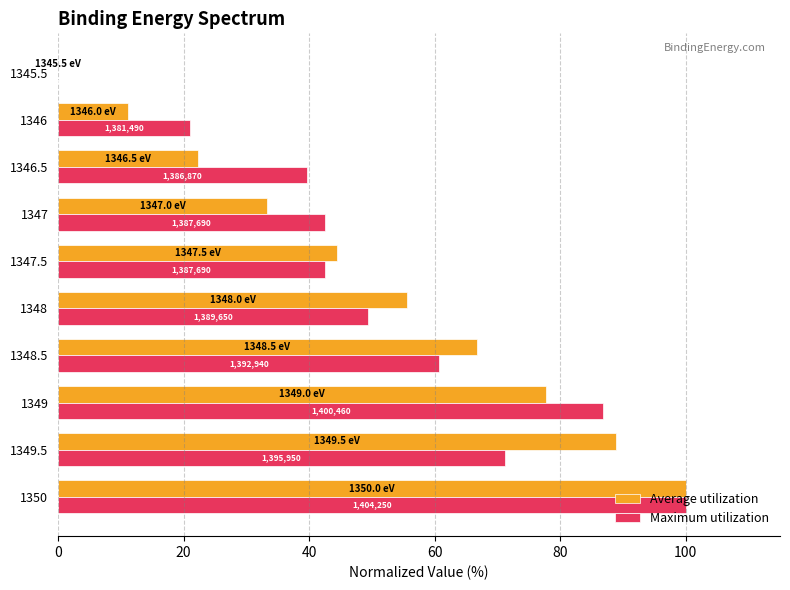

What are all the series names shown in the legend?

Average utilization, Maximum utilization